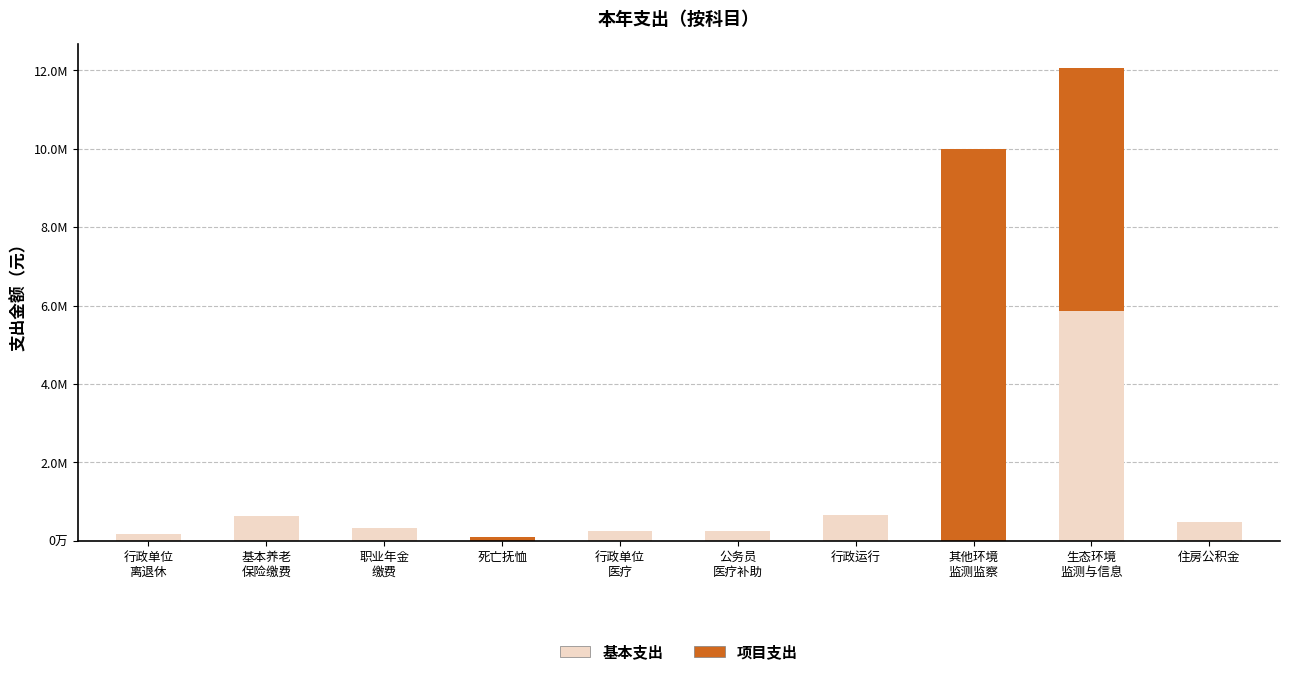

What are all the series names shown in the legend?

基本支出, 项目支出